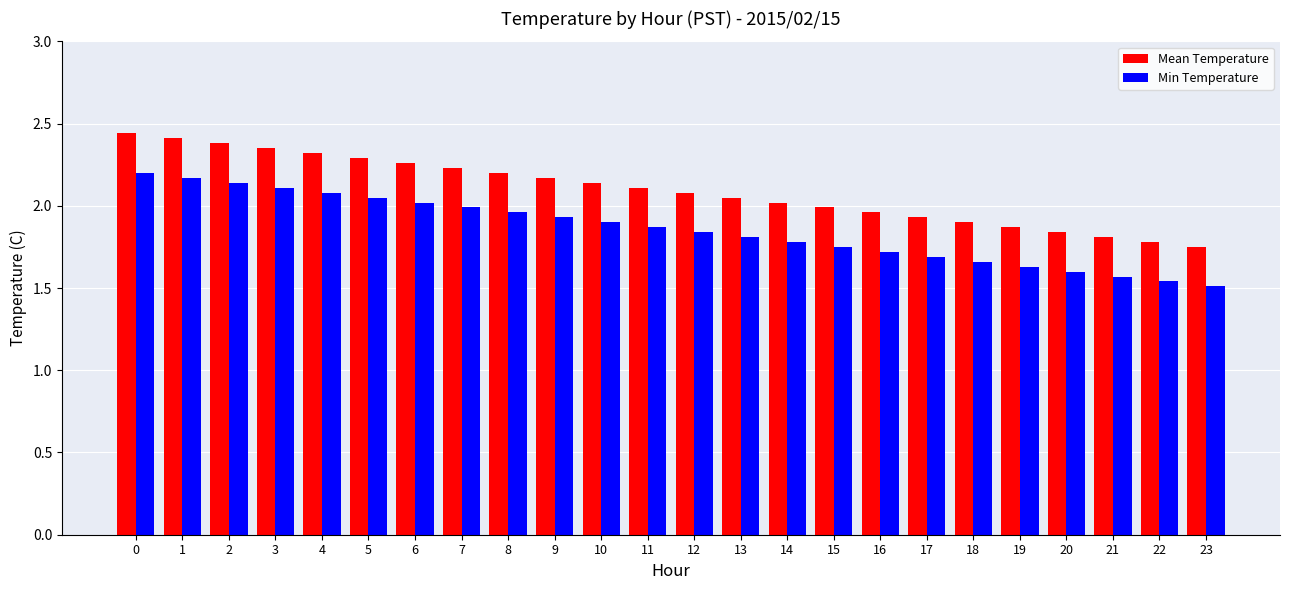

At how many categories does at least one series exceed 1?

24